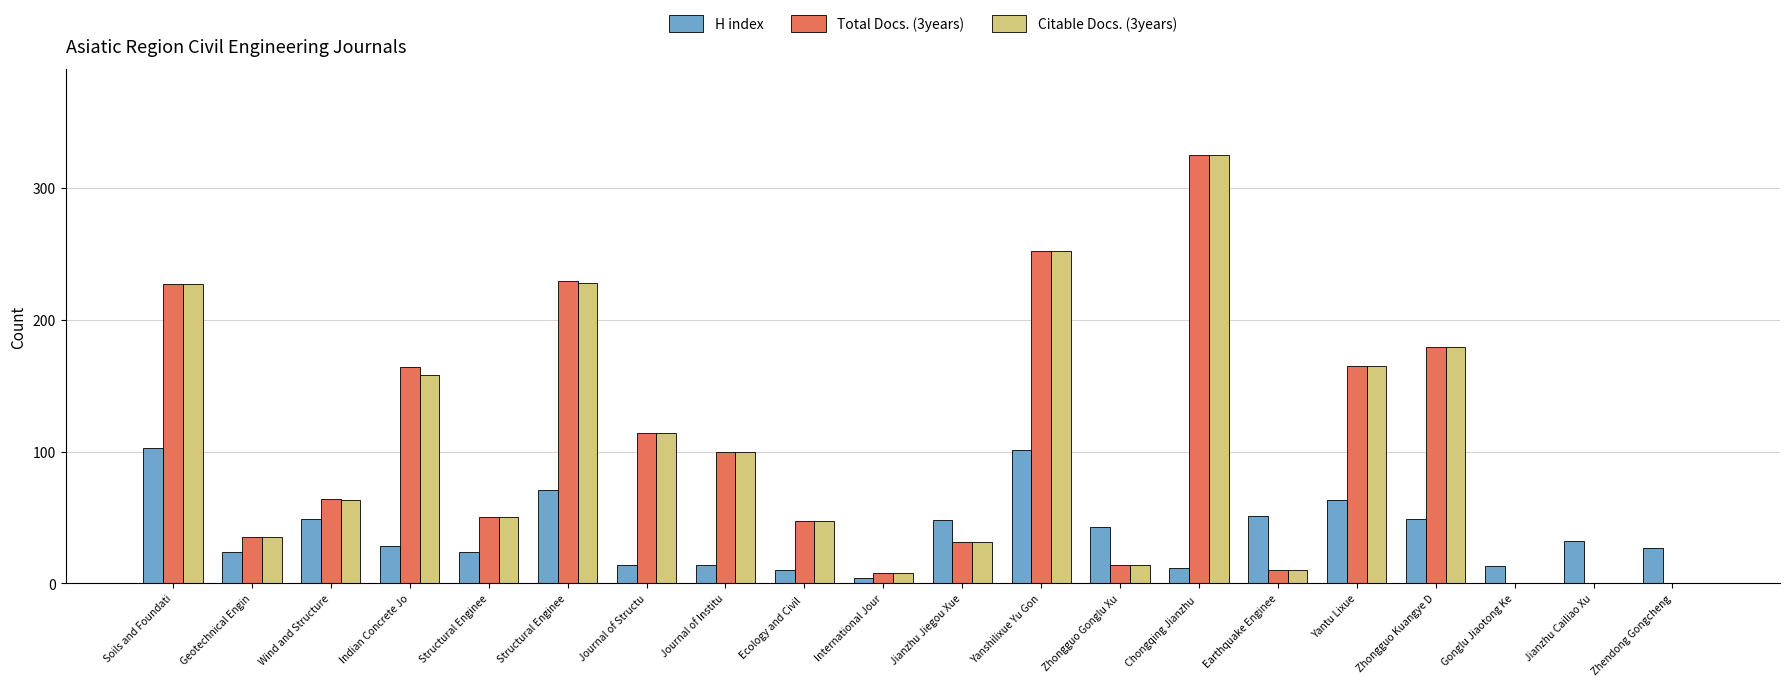

What is the label of the 4th bar from the right?

Zhongguo Kuangye D